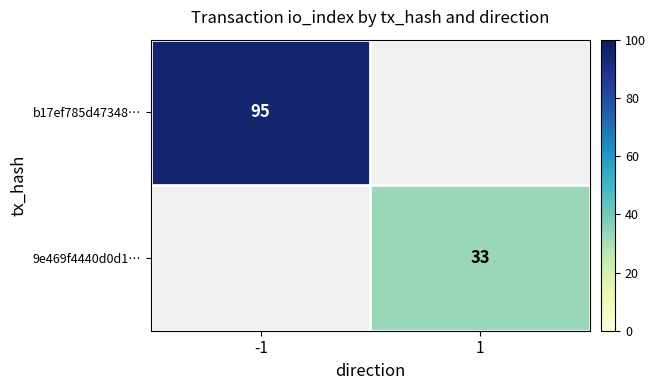

Is the value of 9e469f4440d0d1… at 1 greater than the value of b17ef785d47348… at -1?

No